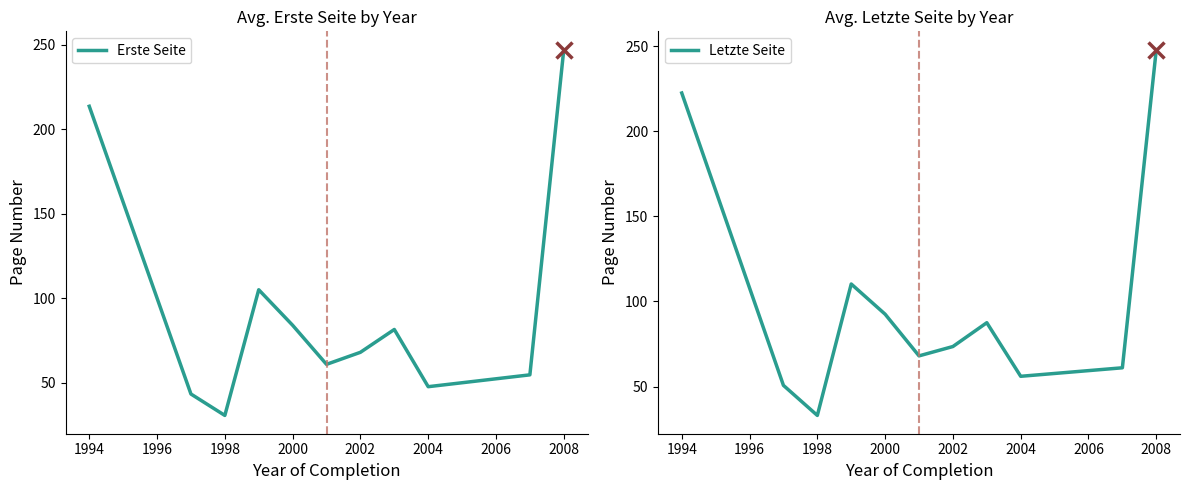

The Erste Seite series shows 109.9 at 2002. True or false?

False